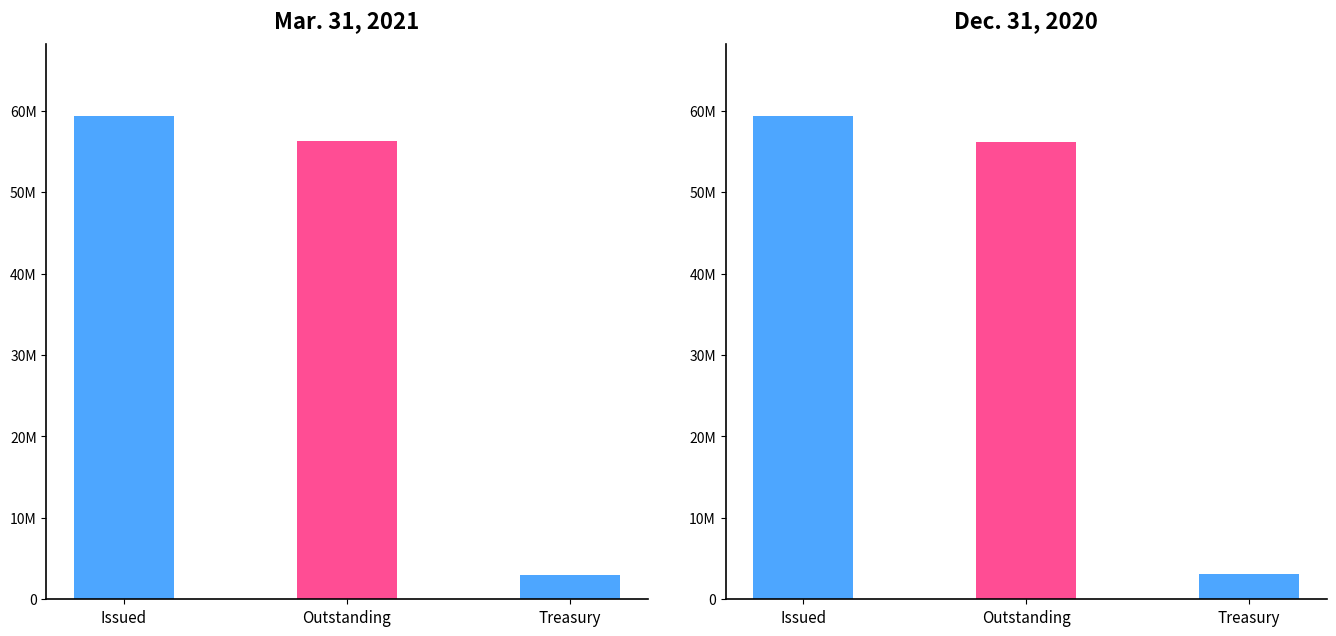

Does the chart contain stacked bars?

No